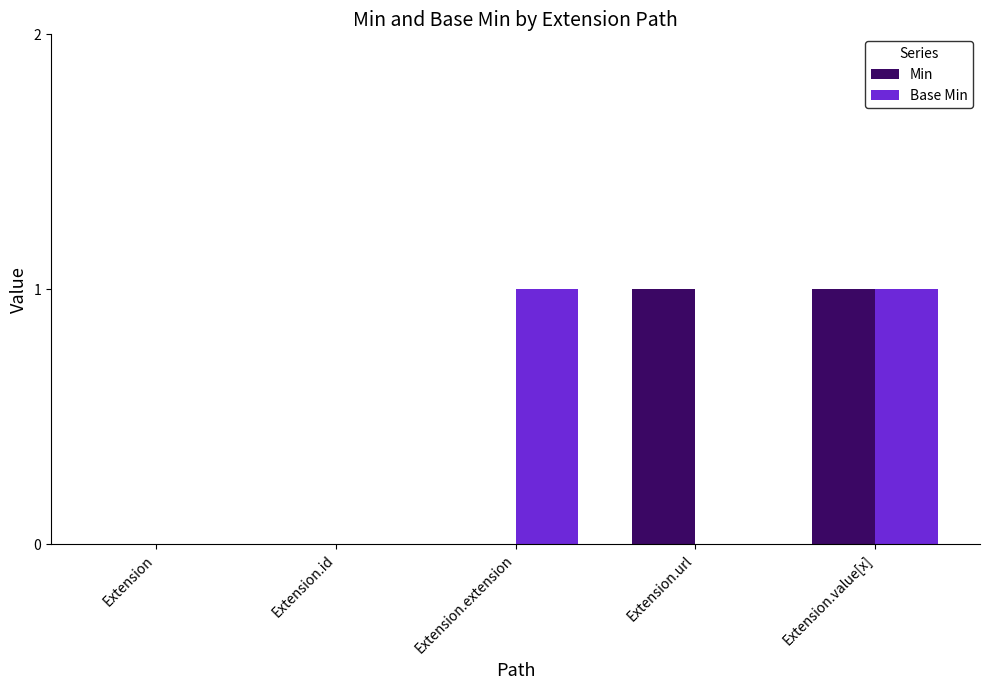

How many categories are shown in the chart?

5